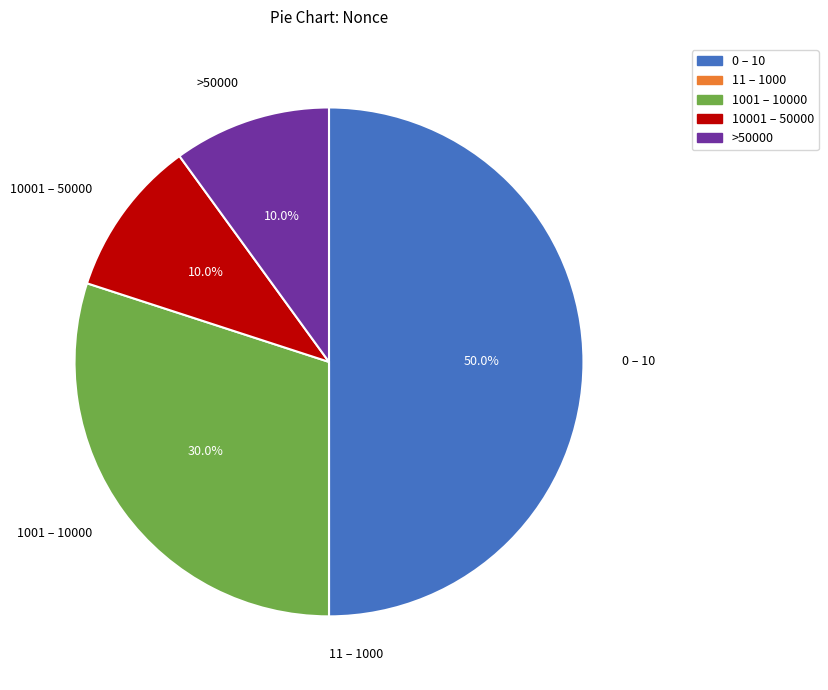

Which slice is the largest?

0 – 10